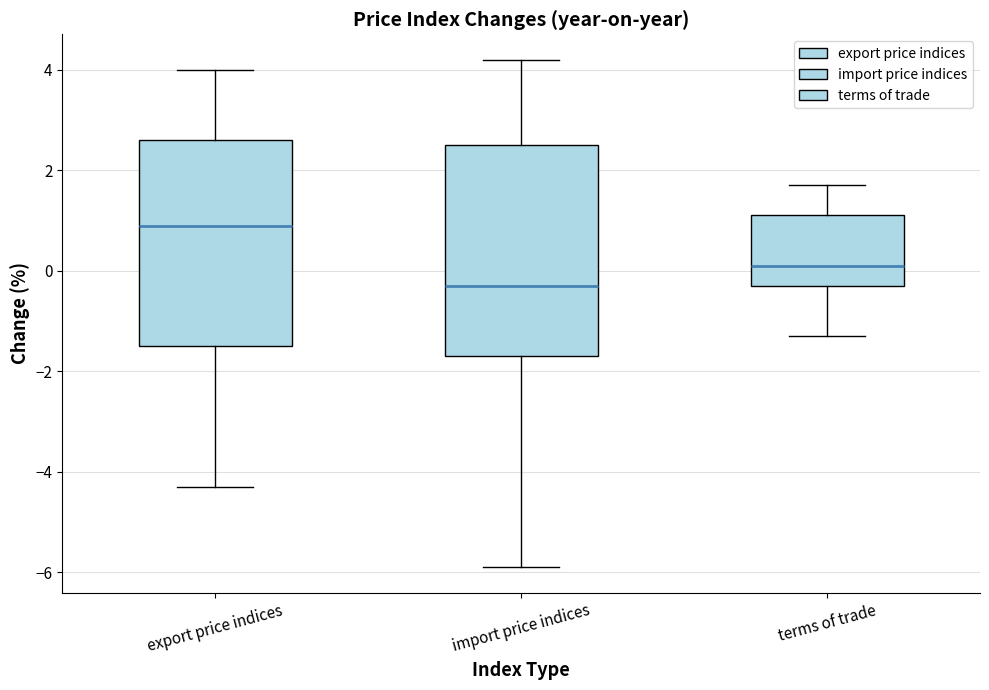

Reading left to right, read every box against the y-axis: the position of its median line, the range the box covers, and the ends of its whiskers. The values are not printed on the chart, so give them approximately, as read against the axis.

export price indices: median 1.0, box -1.4 to 2.6, whiskers -4.2 to 4.0
import price indices: median -0.2, box -1.6 to 2.6, whiskers -5.8 to 4.2
terms of trade: median 0.2, box -0.2 to 1.2, whiskers -1.2 to 1.8